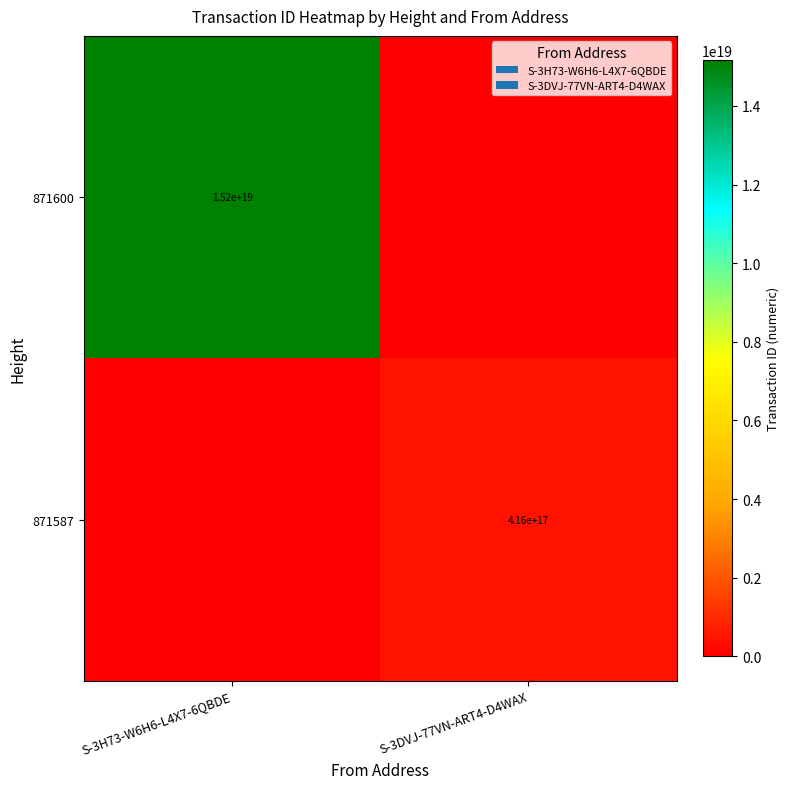

Is the value of 871600 at S-3H73-W6H6-L4X7-6QBDE greater than the value of 871587 at S-3DVJ-77VN-ART4-D4WAX?

Yes